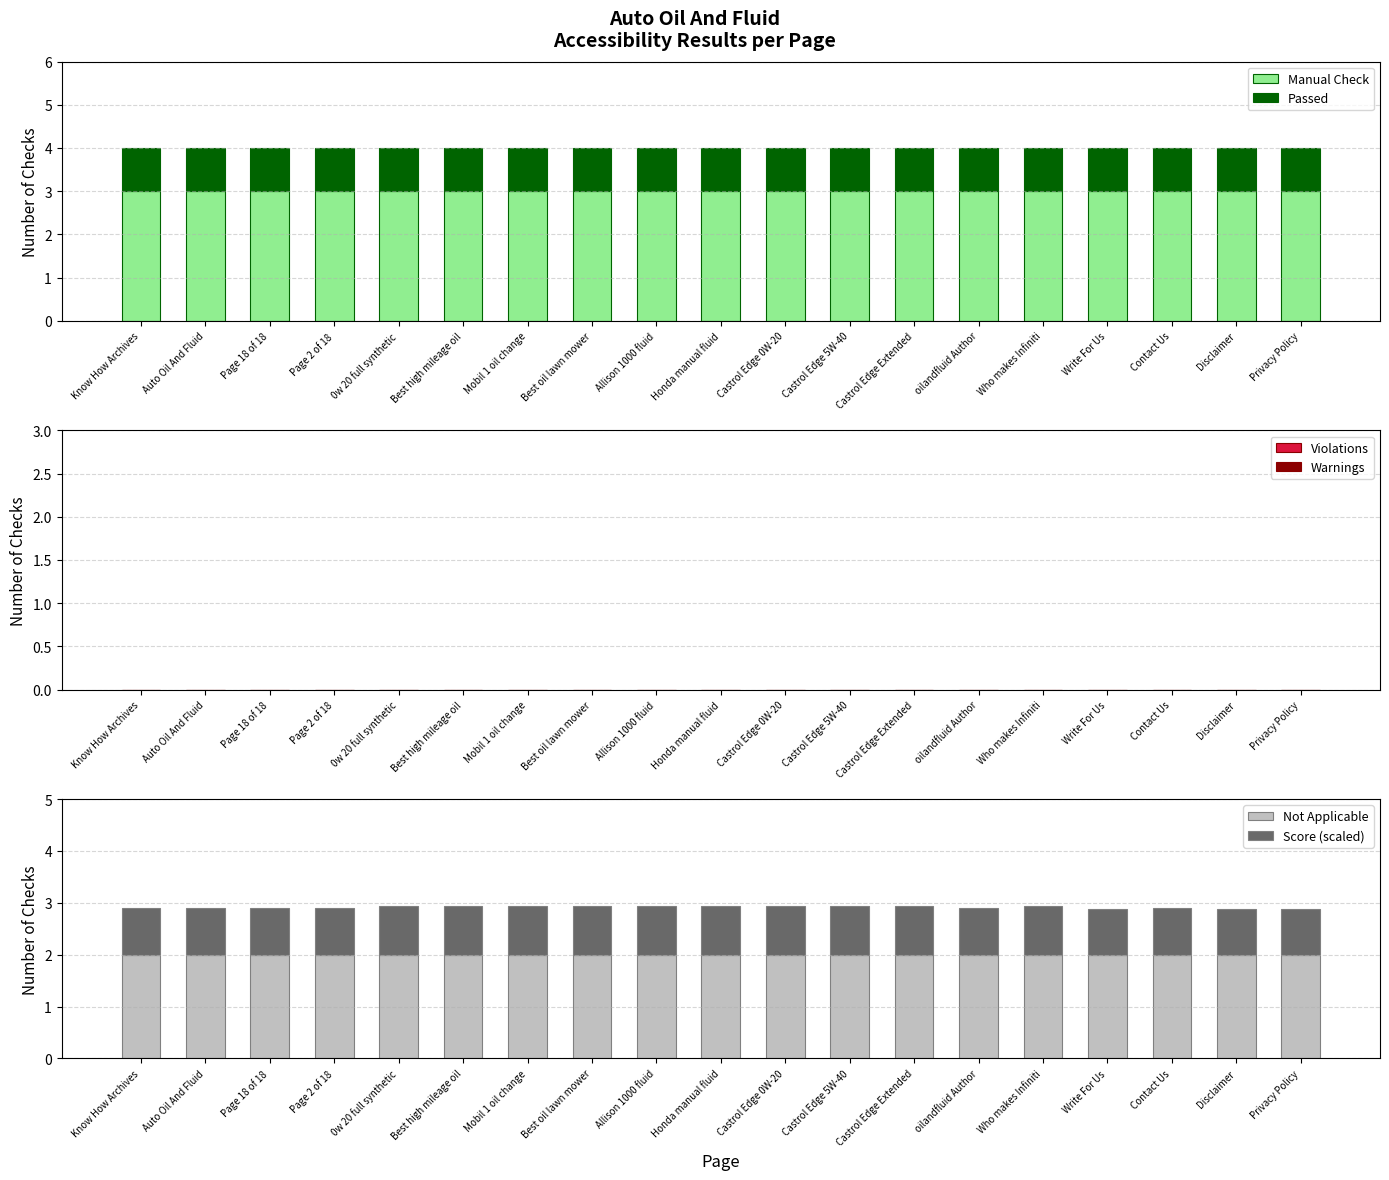

Reading right to left, transcribe all the data shown in this chart.

Manual Check: 3.0	3.0	3.0	3.0	3.0	3.0	3.0	3.0	3.0	3.0	3.0	3.0	3.0	3.0	3.0	3.0	3.0	3.0	3.0
Passed: 1.0	1.0	1.0	1.0	1.0	1.0	1.0	1.0	1.0	1.0	1.0	1.0	1.0	1.0	1.0	1.0	1.0	1.0	1.0
Violations: 0.0	0.0	0.0	0.0	0.0	0.0	0.0	0.0	0.0	0.0	0.0	0.0	0.0	0.0	0.0	0.0	0.0	0.0	0.0
Warnings: 0.0	0.0	0.0	0.0	0.0	0.0	0.0	0.0	0.0	0.0	0.0	0.0	0.0	0.0	0.0	0.0	0.0	0.0	0.0
Not Applicable: 2.0	2.0	2.0	2.0	2.0	2.0	2.0	2.0	2.0	2.0	2.0	2.0	2.0	2.0	2.0	2.0	2.0	2.0	2.0
Score (scaled): 0.9	0.9	0.9	0.9	0.9	0.9	0.9	0.9	0.9	0.9	0.9	0.9	0.9	0.9	0.9	0.9	0.9	0.9	0.9